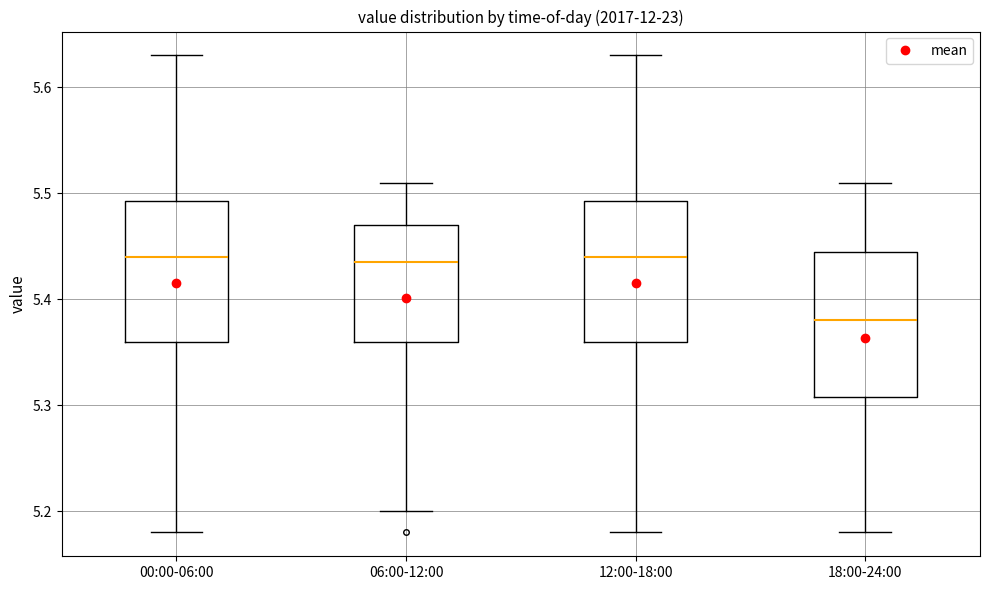

Reading left to right, read every box against the y-axis: the position of its median line, the range the box covers, and the ends of its whiskers. The values are not printed on the chart, so give them approximately, as read against the axis.

00:00-06:00: median 5.44, box 5.36 to 5.49, whiskers 5.18 to 5.63
06:00-12:00: median 5.44, box 5.36 to 5.47, whiskers 5.20 to 5.51
12:00-18:00: median 5.44, box 5.36 to 5.49, whiskers 5.18 to 5.63
18:00-24:00: median 5.38, box 5.31 to 5.45, whiskers 5.18 to 5.51